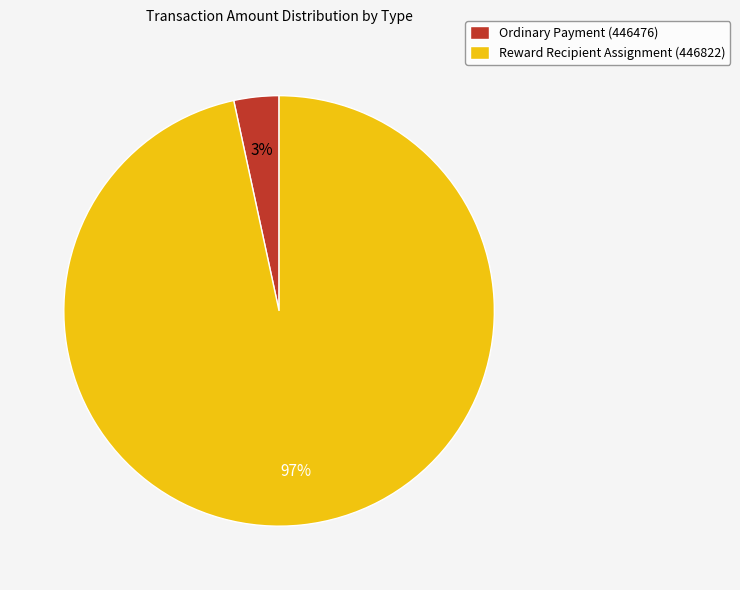

Which slice is the largest?

Reward Recipient Assignment (446822)